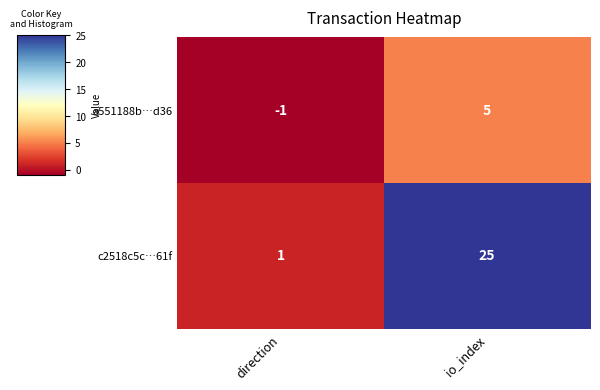

What is the greatest value displayed?

25